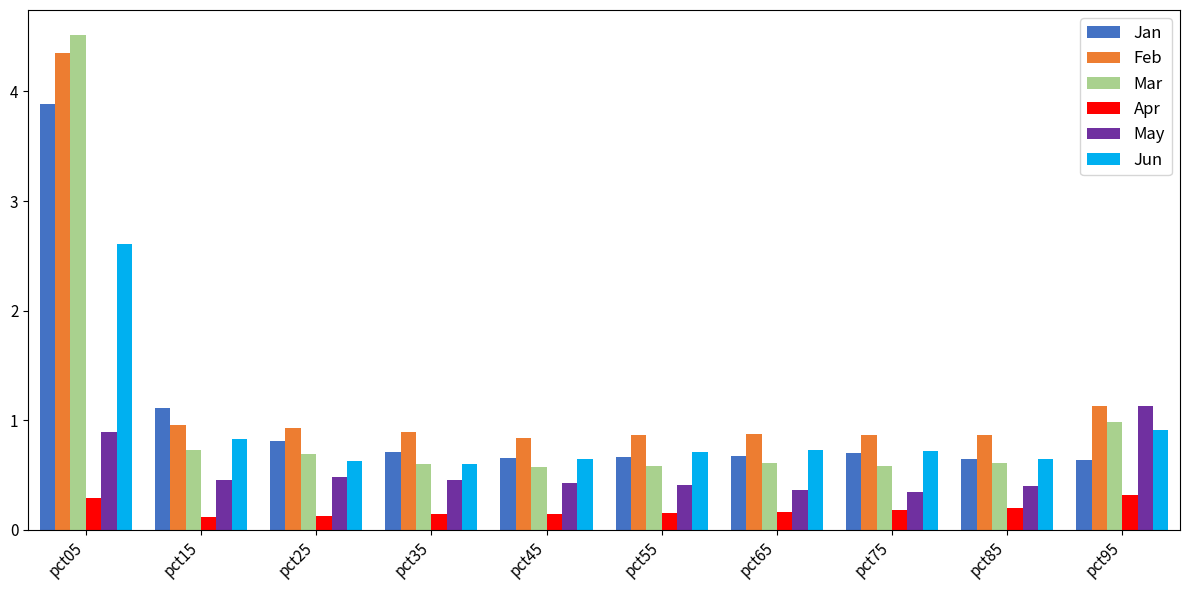

True or false: Mar has a value of 0.6 at pct55.

True